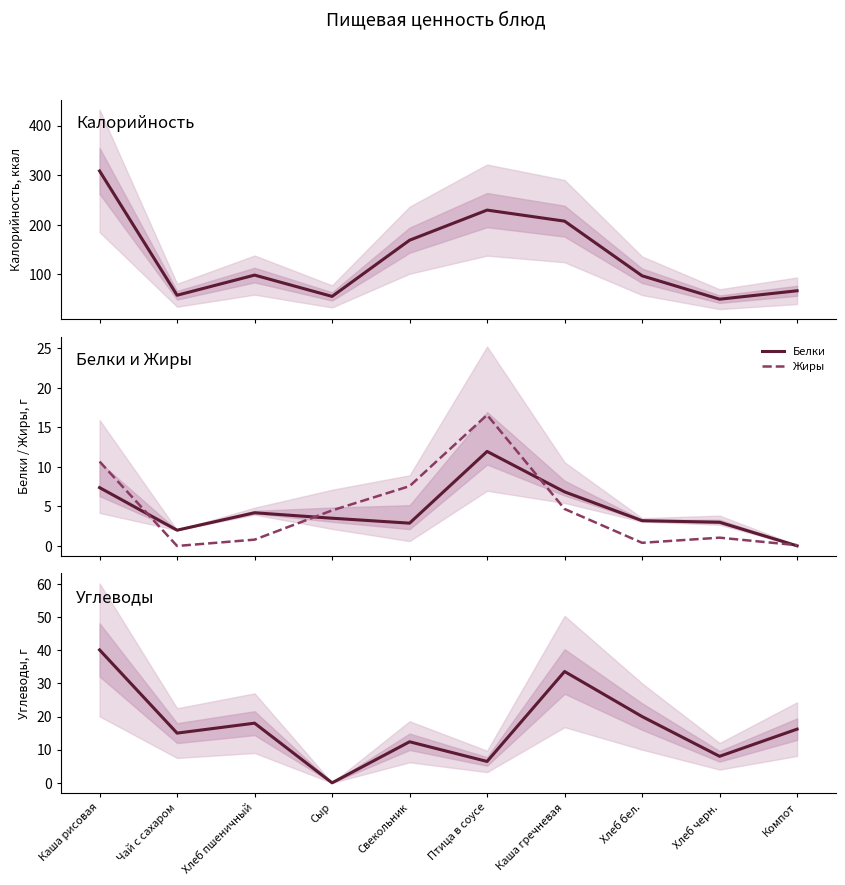

What is the difference between the Калорийность values at Каша гречневая and Чай с сахаром?

149.4